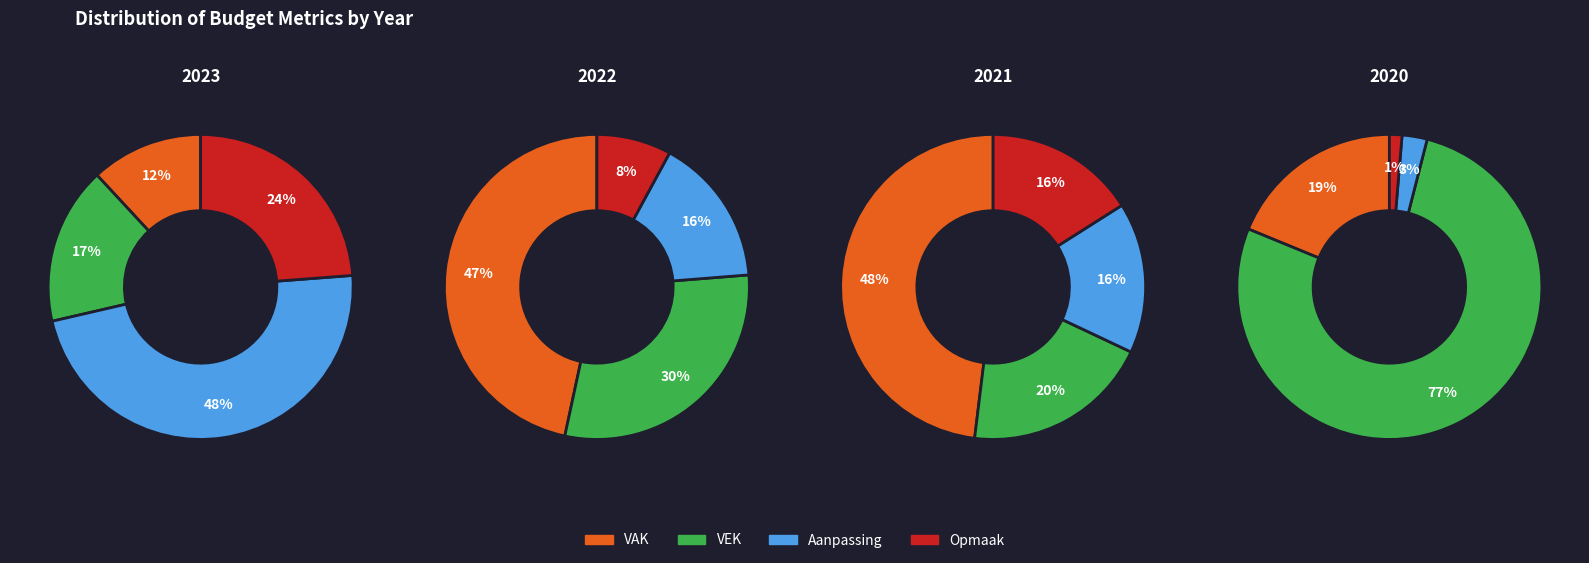

Does VAK represent more than half of the total?

No